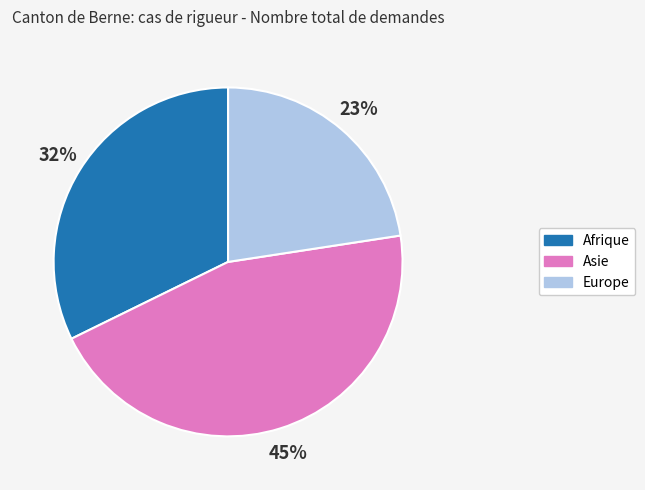

Is the sum of Afrique and Europe greater than half?

Yes